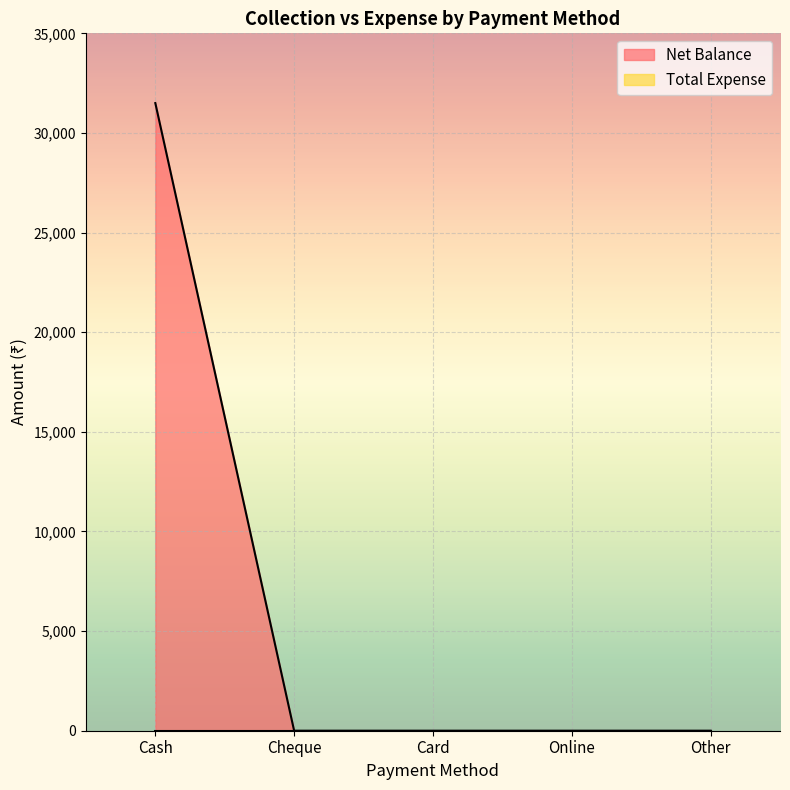

List the labels in order of value, smallest first.

Cheque, Card, Online, Other, Cash